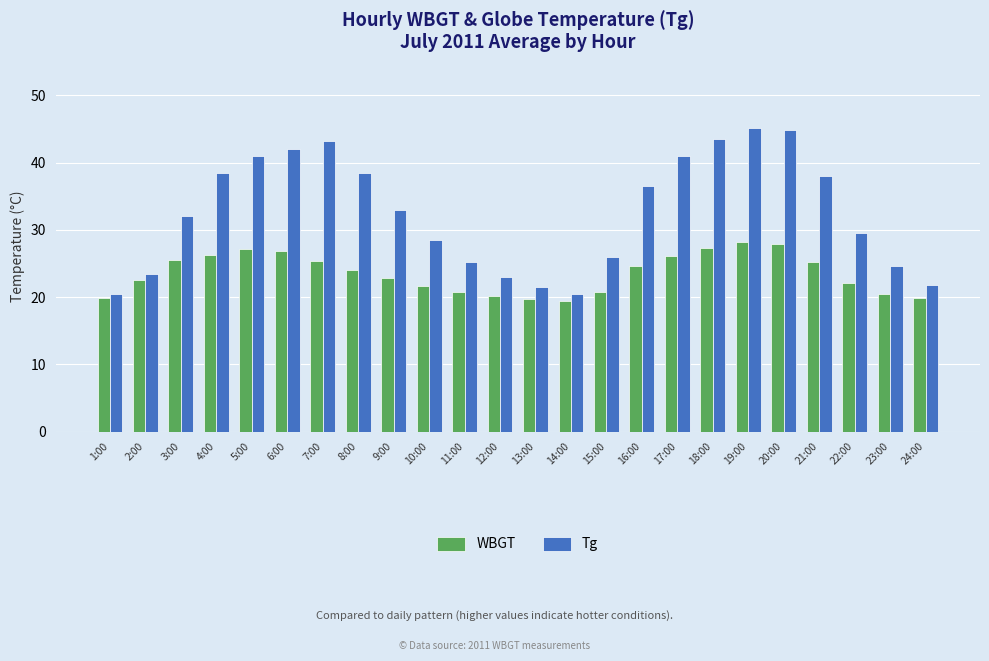

What is the value of the WBGT bar at the 22nd from the left?

22.1